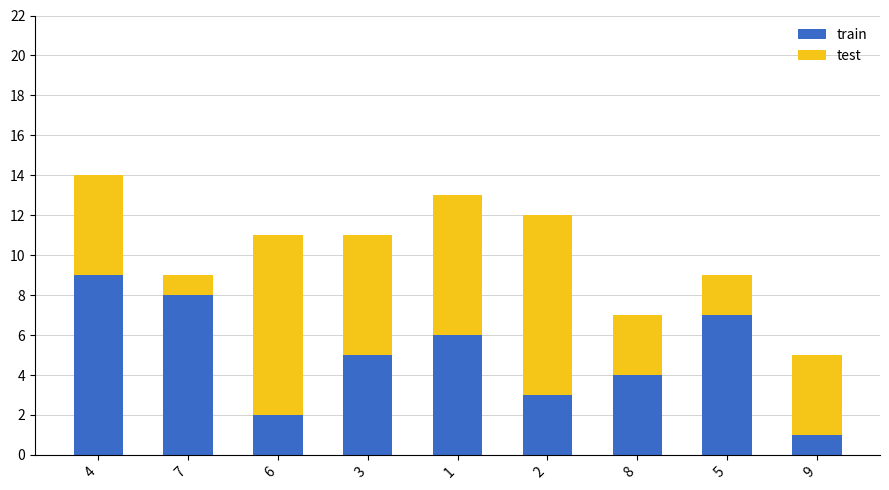

Does the chart contain any negative values?

No